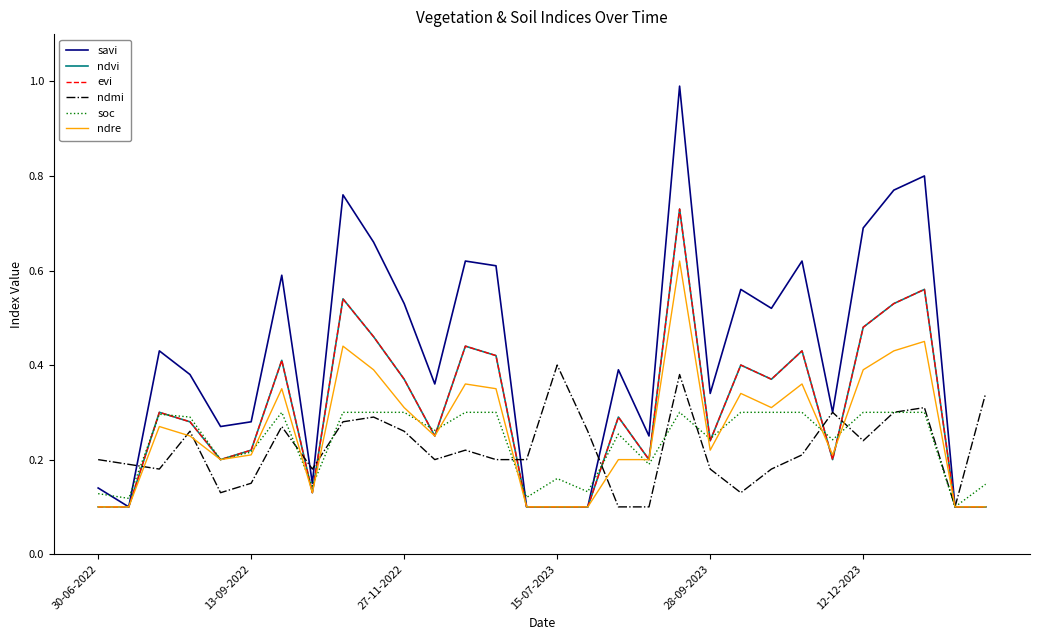

Rank the series by their maximum value, from highest to lowest.

savi, ndvi, evi, ndre, ndmi, soc